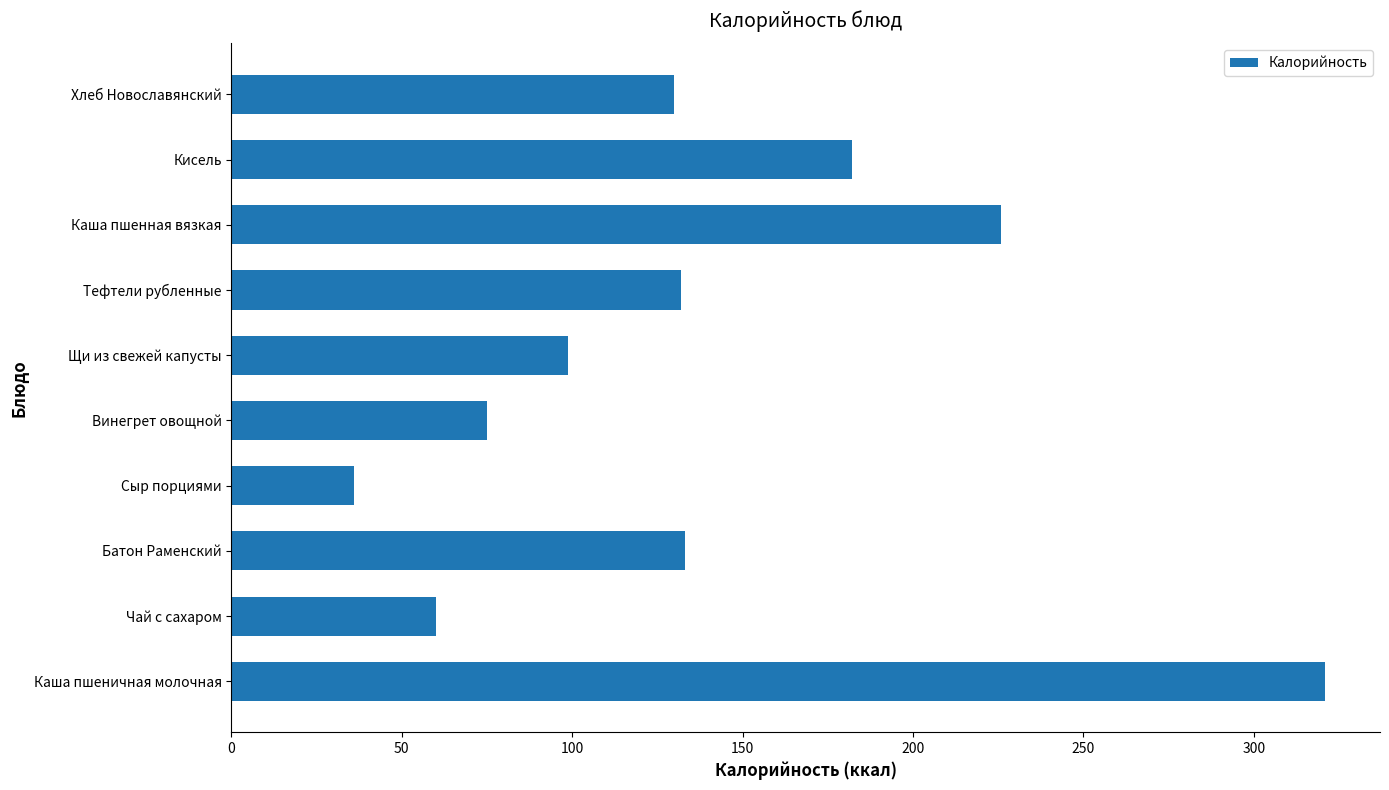

How many series are shown in this chart?

1